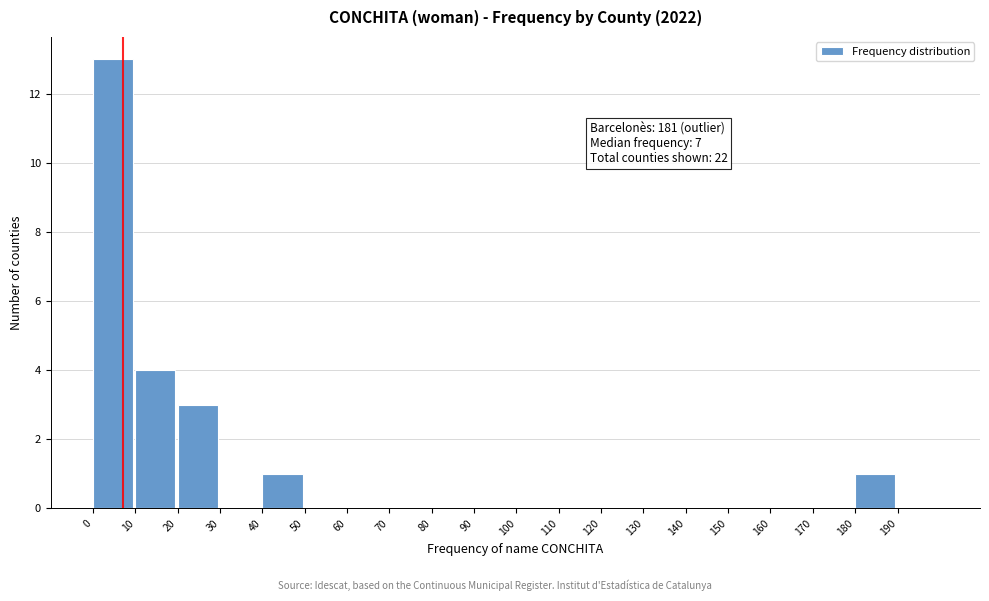

Which range on the x-axis has the tallest bar?

0 to 10